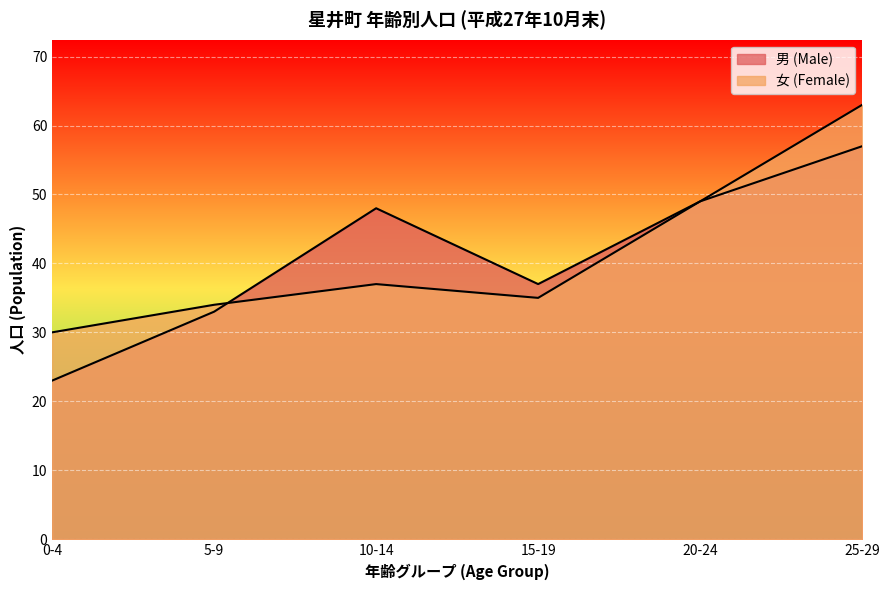

What is the sum of the 女 (Female) values at 25-29 and 5-9?

97